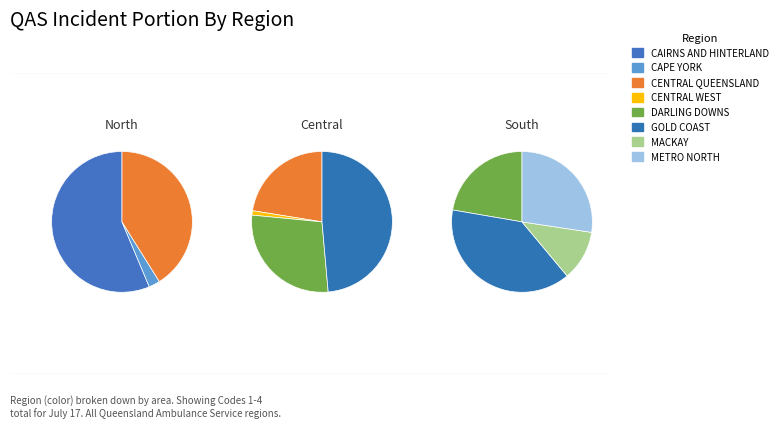

Rank the categories by value from highest to lowest.

GOLD COAST, METRO NORTH, CAIRNS AND HINTERLAND, DARLING DOWNS, CENTRAL QUEENSLAND, MACKAY, CAPE YORK, CENTRAL WEST